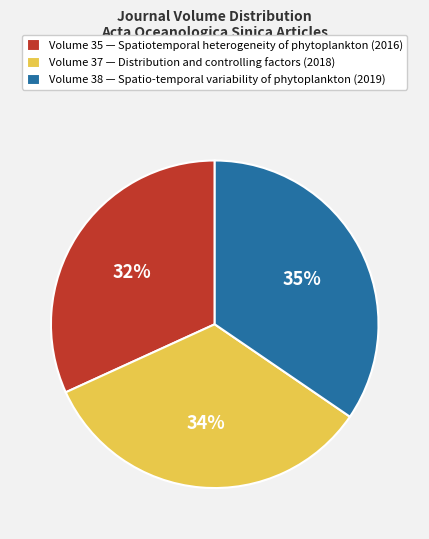

True or false: Volume 35 — Spatiotemporal heterogeneity of phytoplankton (2016) accounts for 32% of the total.

True